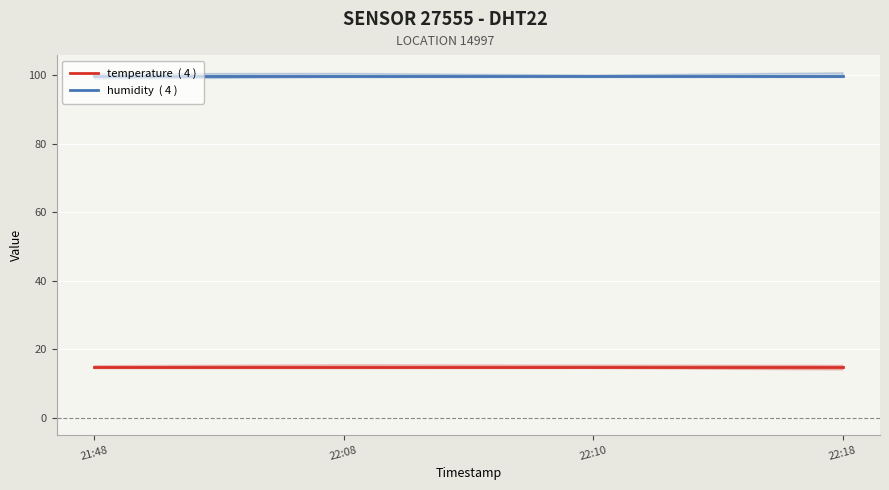

What is the label of the 1st point from the left?

21:48